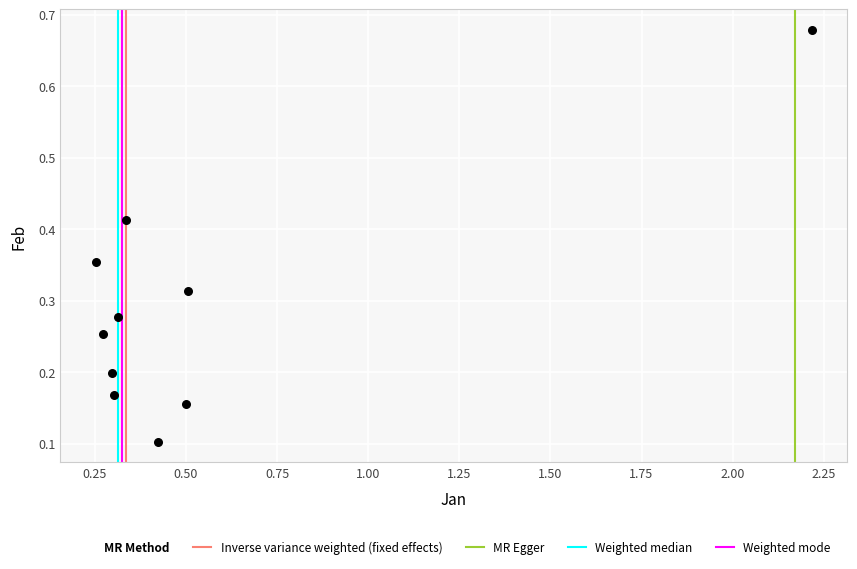

What is the range of X values (max minus min)?

2.0